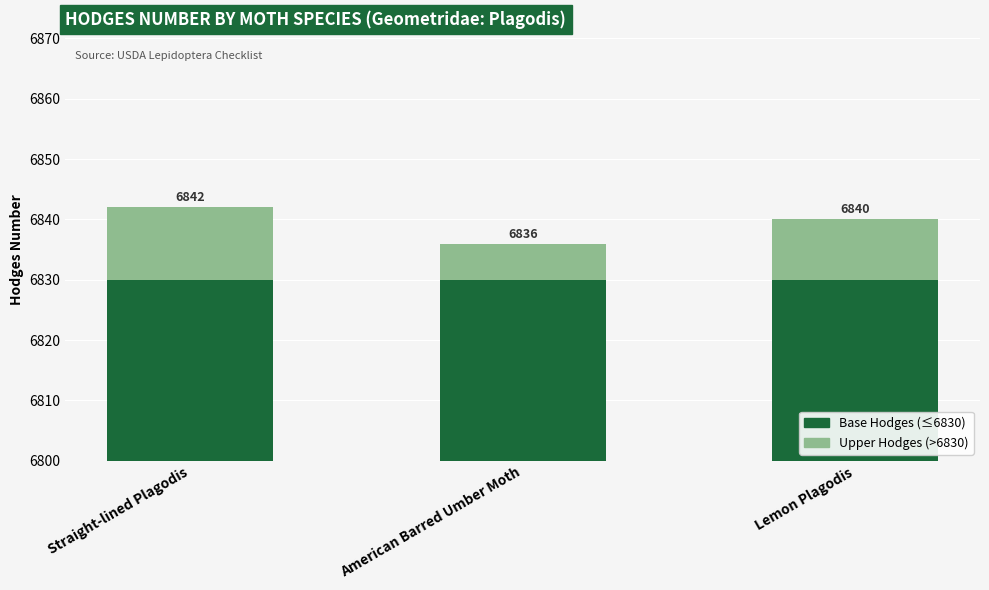

List the series in order of their overall mean, highest first.

Base Hodges (≤6830), Upper Hodges (>6830)